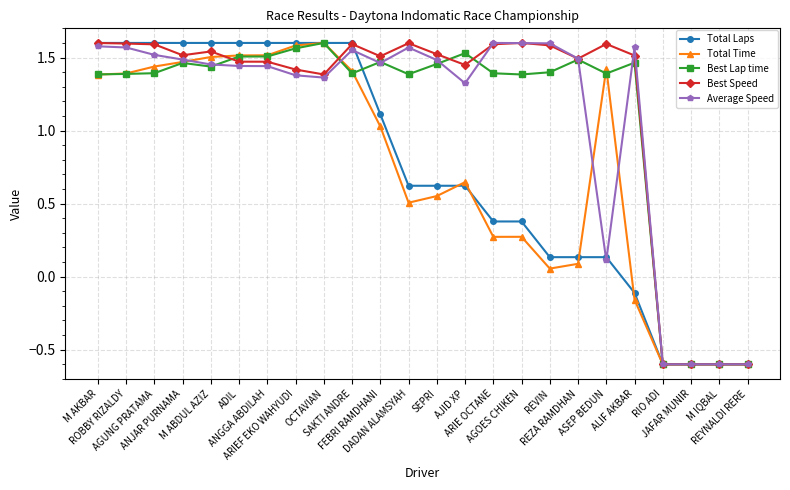

True or false: Best Lap time has more than 0 interior local peaks.

True